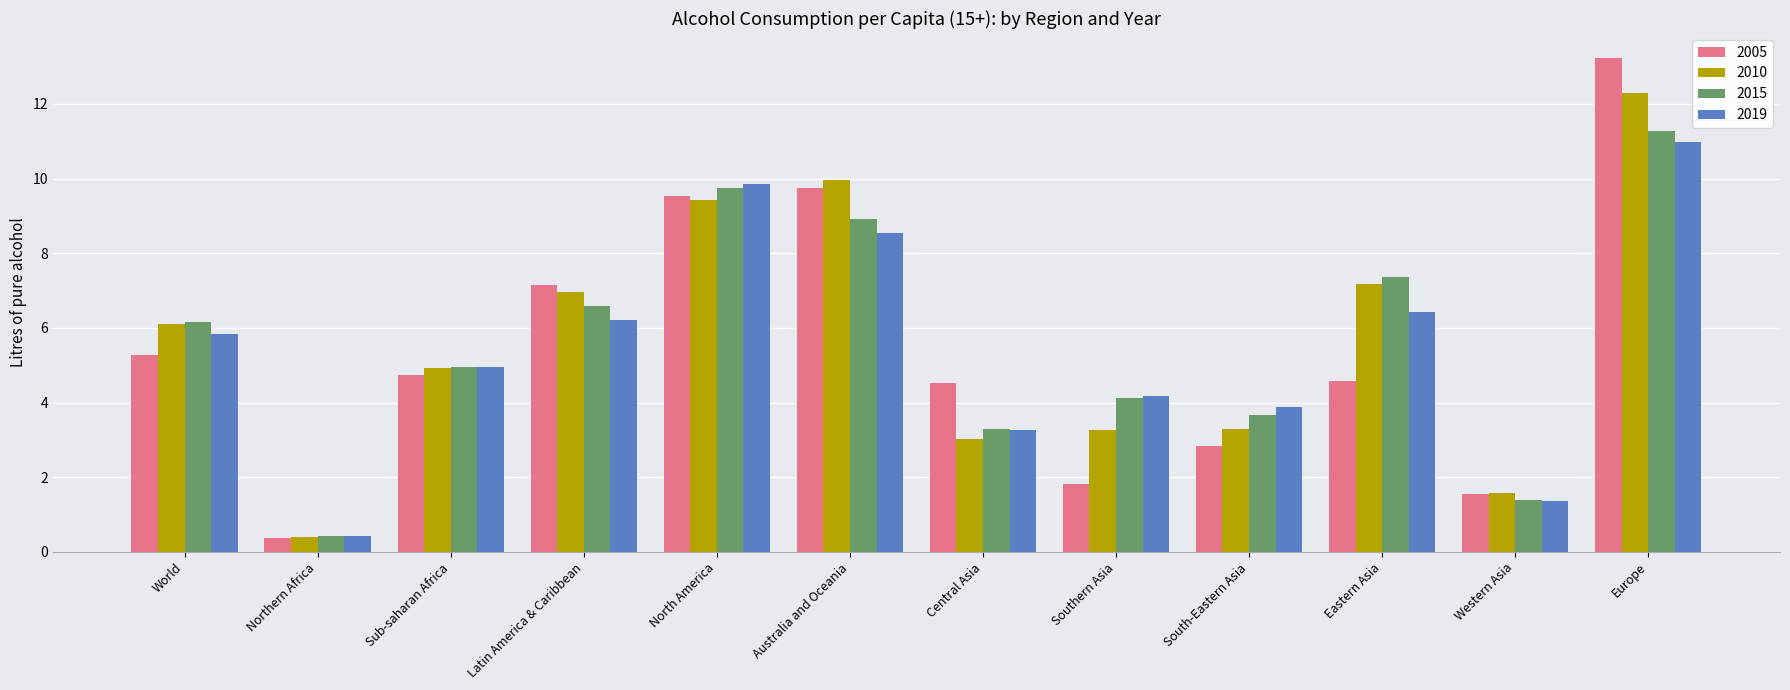

How many data points in 2010 are less than 6?

6